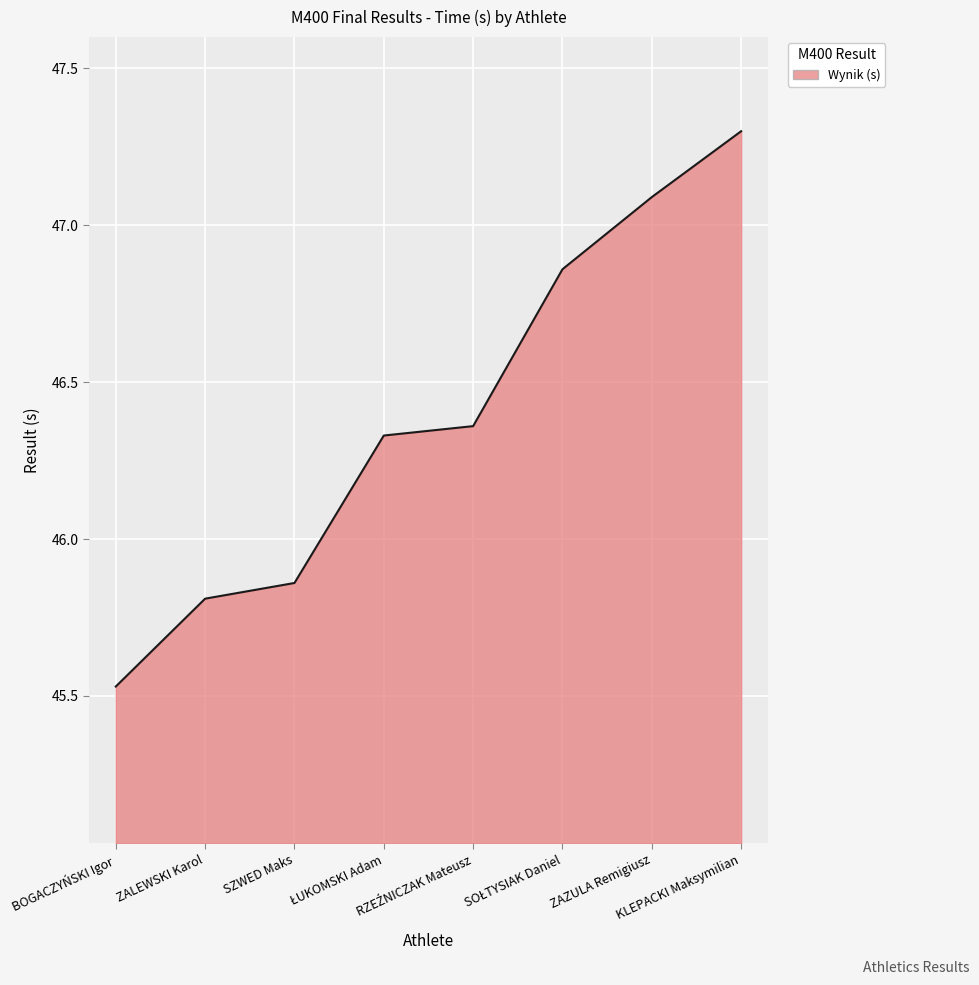

How many series are shown in this chart?

1